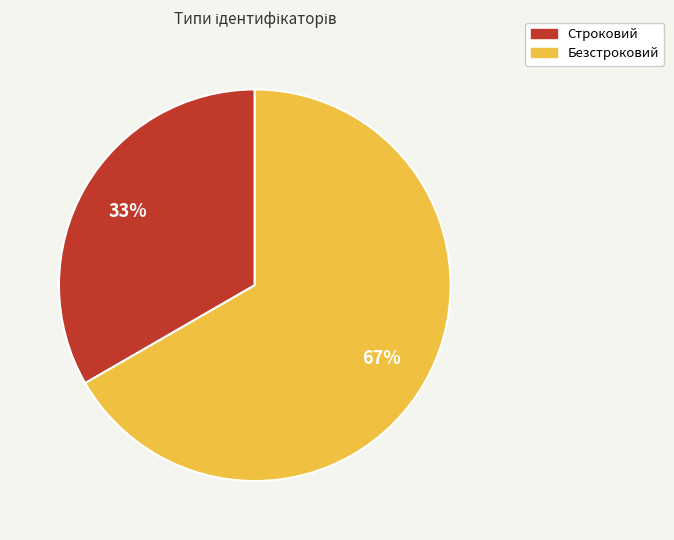

How many segments does this pie chart have?

2